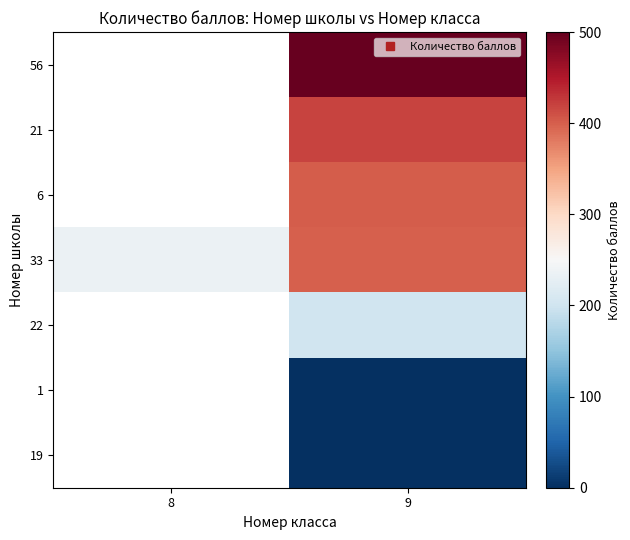

At which label does 19 reach its peak?

8